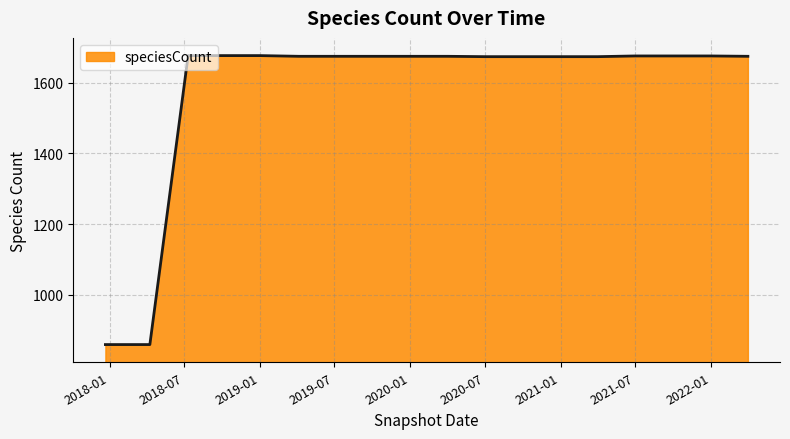

What is the greatest value displayed?

1676